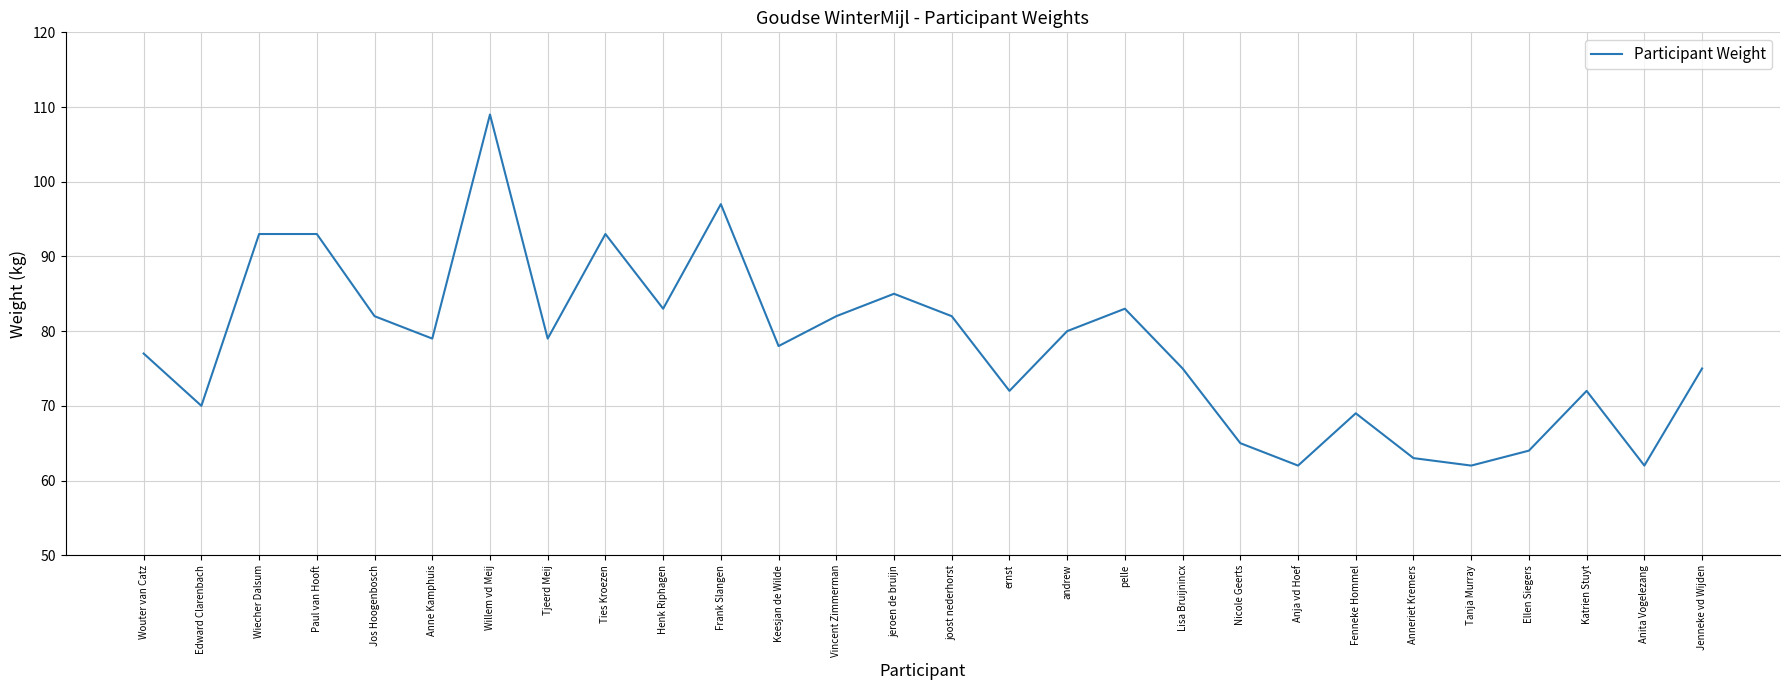

What position from the left is joost nederhorst?

15